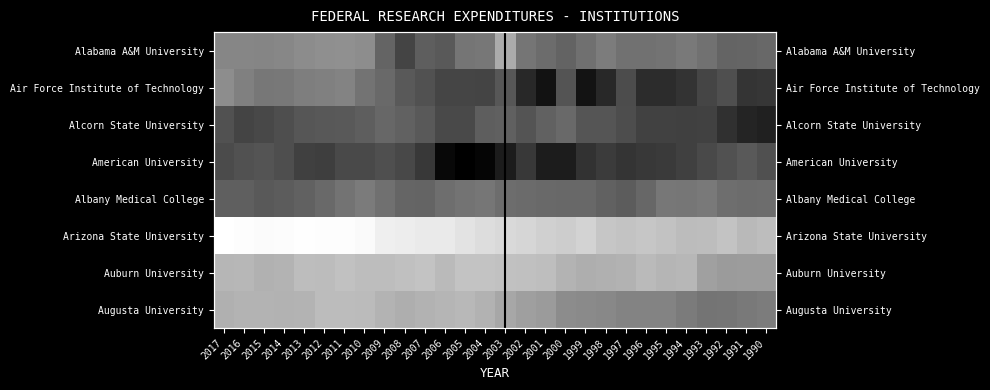

Is it true that American University equals 11.4 at 2006?

False